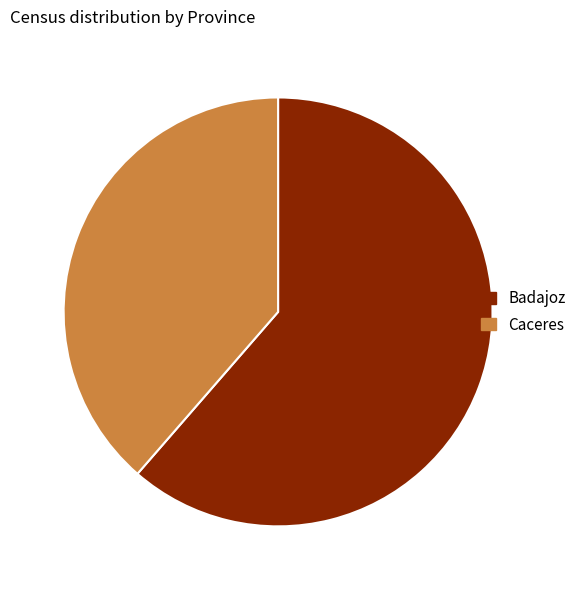

True or false: Caceres accounts for 39% of the total.

True